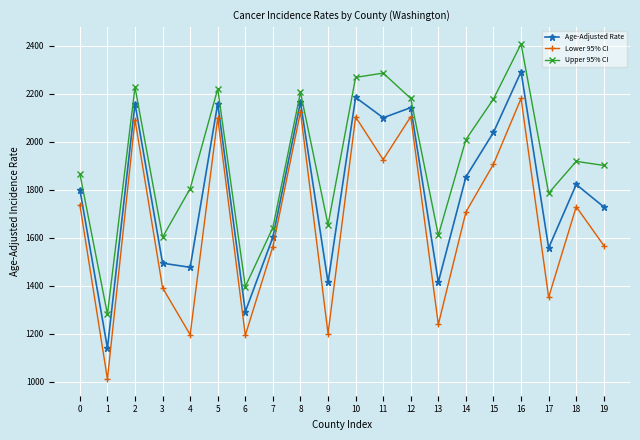

What is the value of the Age-Adjusted Rate point at the 18th from the left?

1557.5